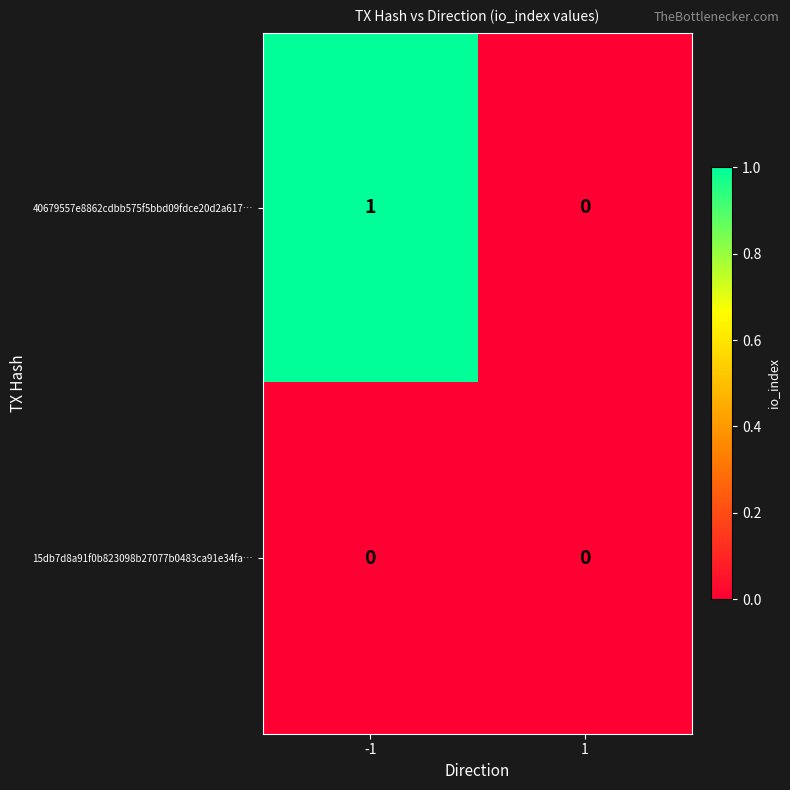

Reading left to right, list all the values displayed in this chart.

40679557e8862cdbb575f5bbd09fdce20d2a617…: 1	0
15db7d8a91f0b823098b27077b0483ca91e34fa…: 0	0